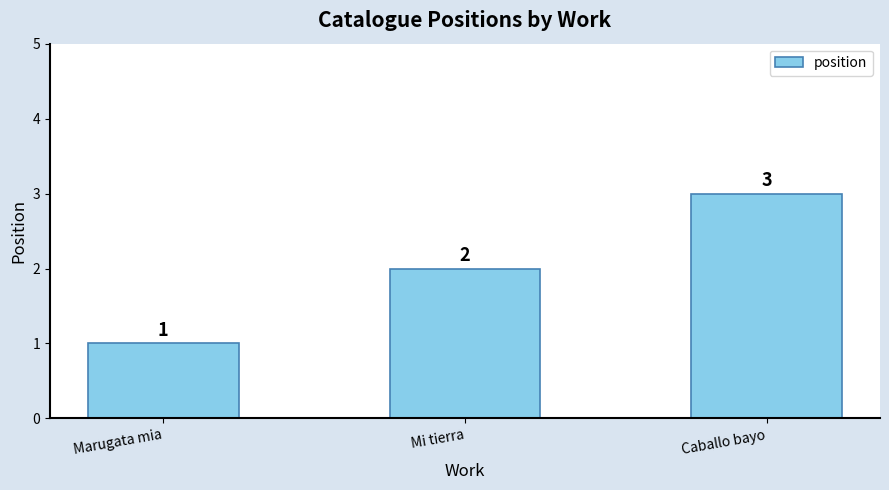

What value does the data have at Caballo bayo?

3